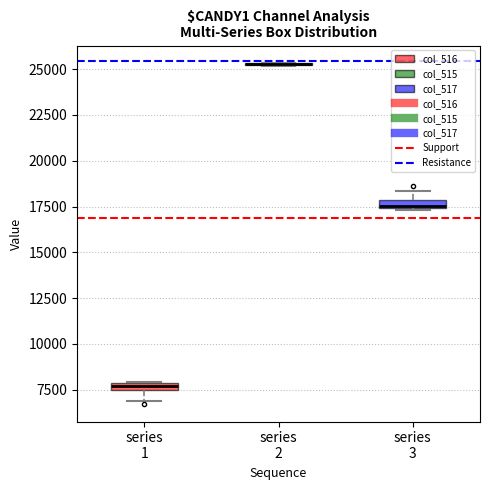

Where does the lower whisker of the box for series 1 end on the y-axis? The values are not printed on the chart, so give them approximately, as read against the axis.

7000